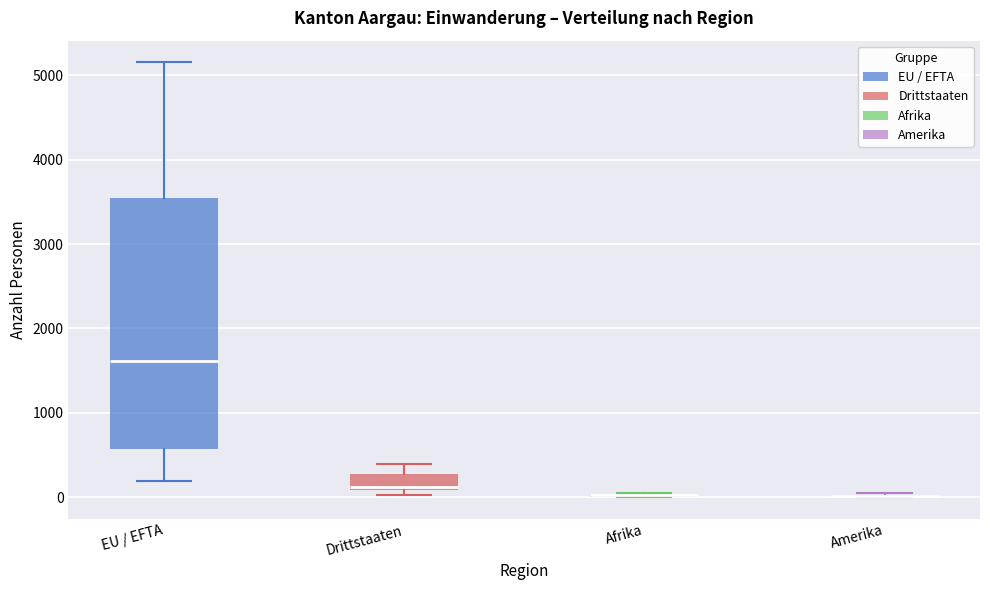

Reading left to right, transcribe this box plot: for each box, give where its median line is, the range the box spans, and where its two whiskers end, as read against the y-axis. The values are not printed on the chart, so give them approximately, as read against the axis.

EU / EFTA: median 1600, box 600 to 3500, whiskers 200 to 5200
Drittstaaten: median 100 (just above the box's lower edge), box 100 to 300, whiskers 0 to 400
Afrika: box collapsed to a line at 0, whiskers 0 to 100
Amerika: box collapsed to a line at 0, whiskers 0 to 0